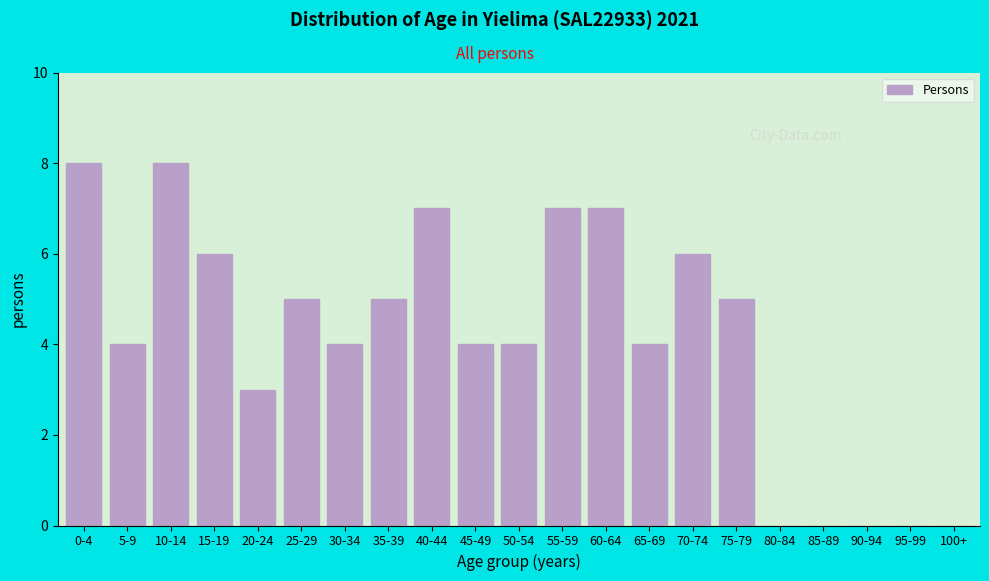

Reading left to right, transcribe all the data shown in this chart.

0-4=8	5-9=4	10-14=8	15-19=6	20-24=3	25-29=5	30-34=4	35-39=5	40-44=7	45-49=4	50-54=4	55-59=7	60-64=7	65-69=4	70-74=6	75-79=5	80-84=0	85-89=0	90-94=0	95-99=0	100+=0